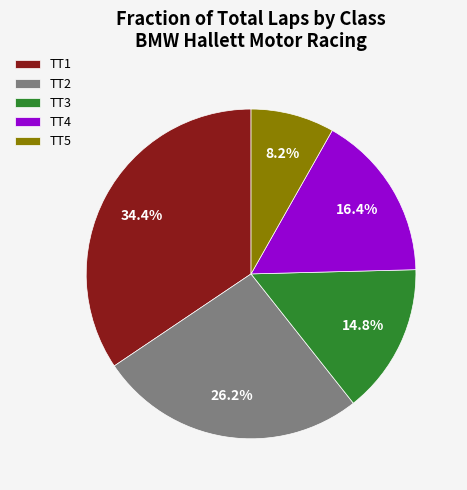

What is the largest slice in the pie chart?

TT1